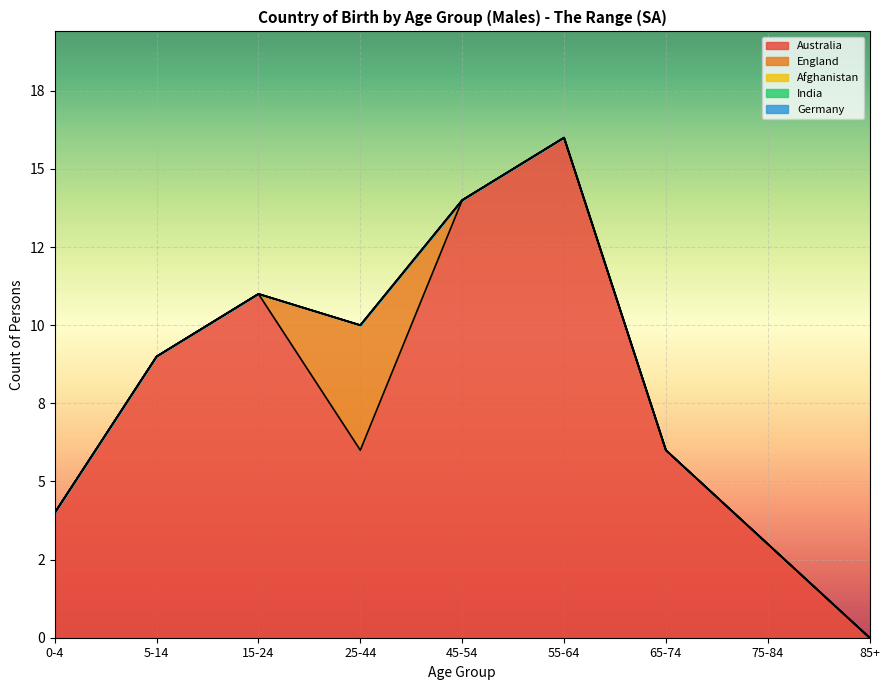

Which series has the largest range (max minus min)?

Australia